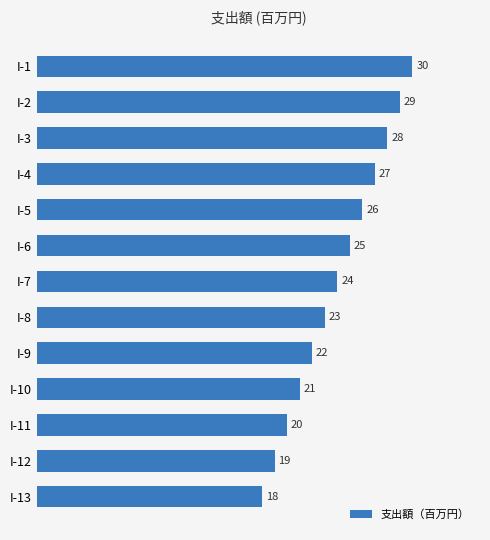

Reading top to bottom, extract all data points from this chart.

I-1=30	I-2=29	I-3=28	I-4=27	I-5=26	I-6=25	I-7=24	I-8=23	I-9=22	I-10=21	I-11=20	I-12=19	I-13=18